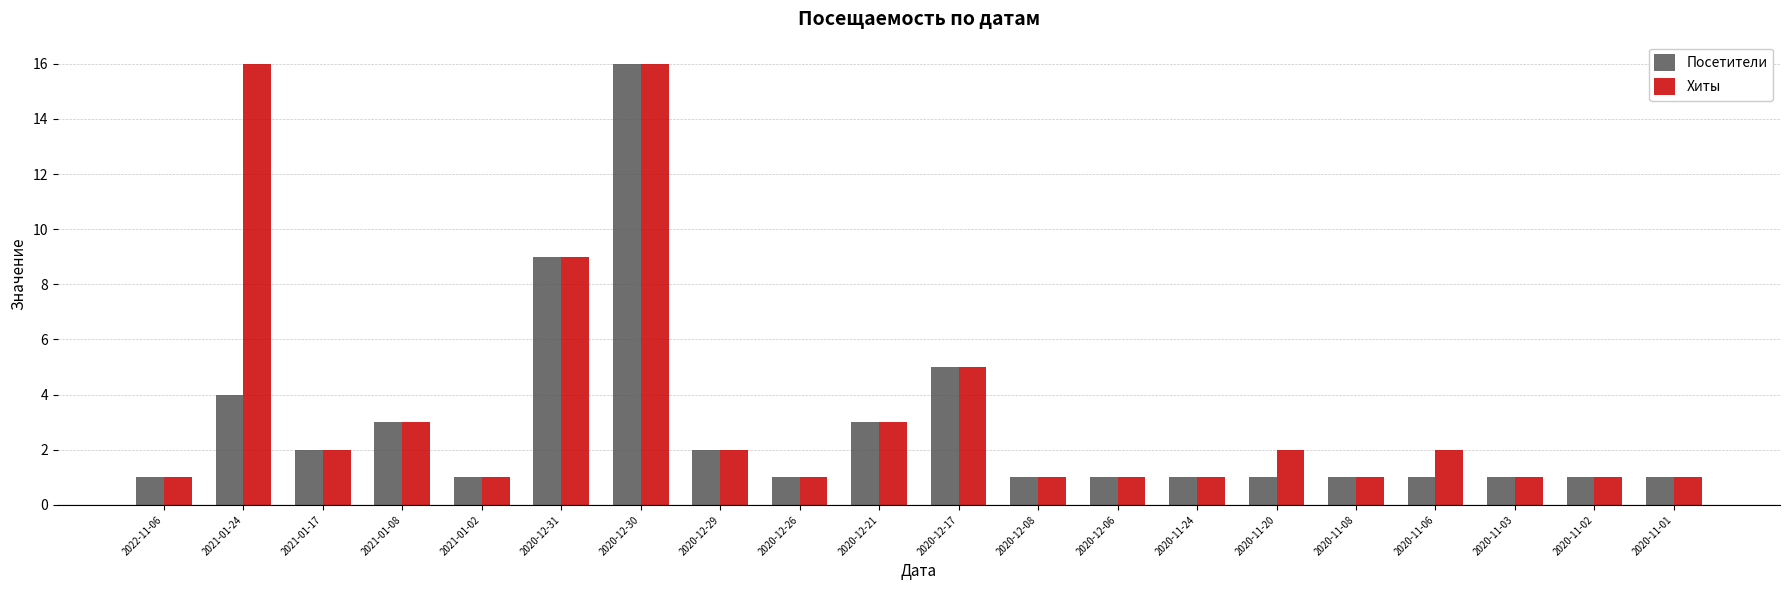

Count the number of data series in this chart.

2